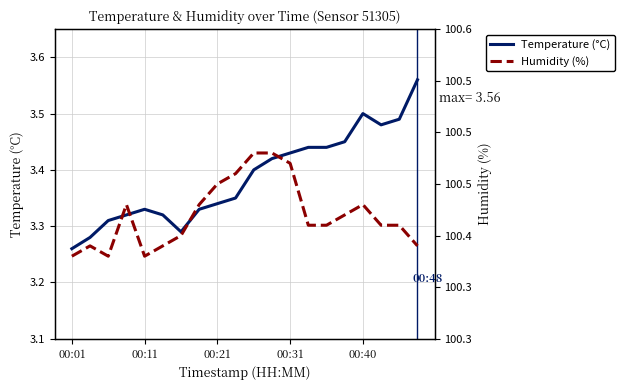

What is the lowest value of the Temperature (°C) series?

3.3